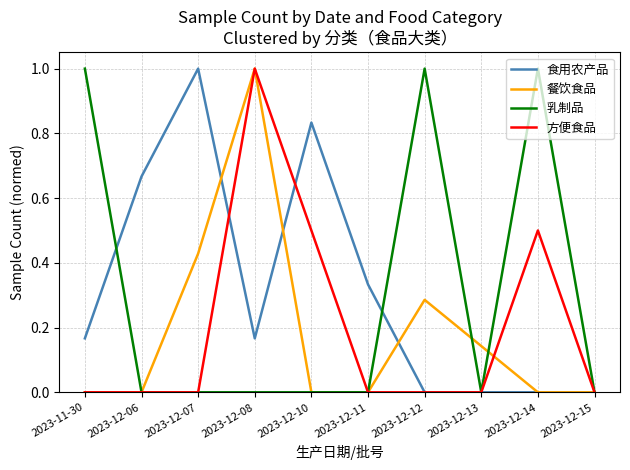

What is the greatest value displayed?

1.0